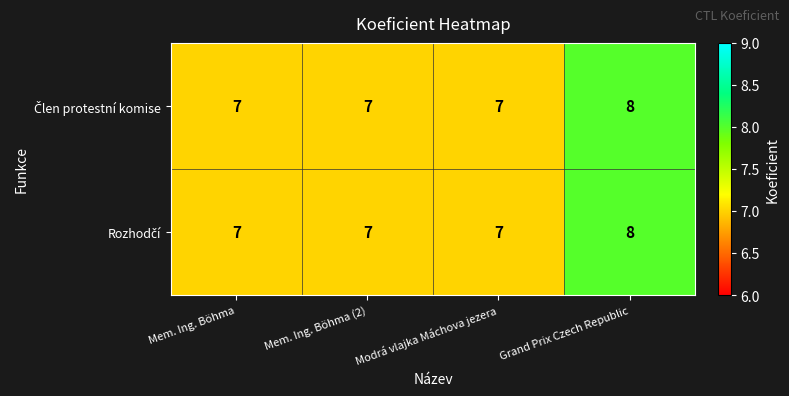

What is the minimum value shown in the chart?

7